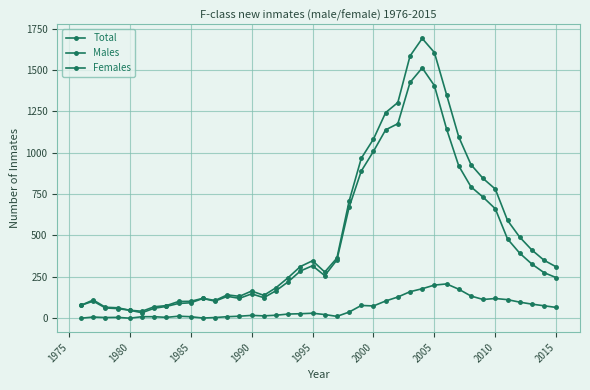

How many series are shown in this chart?

3